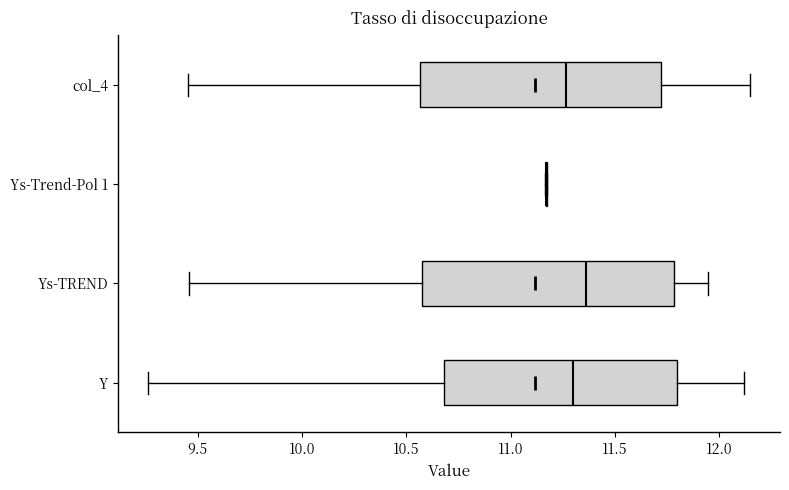

Comparing the boxes themselves (not the whiskers), which one is the widest?

Ys-TREND